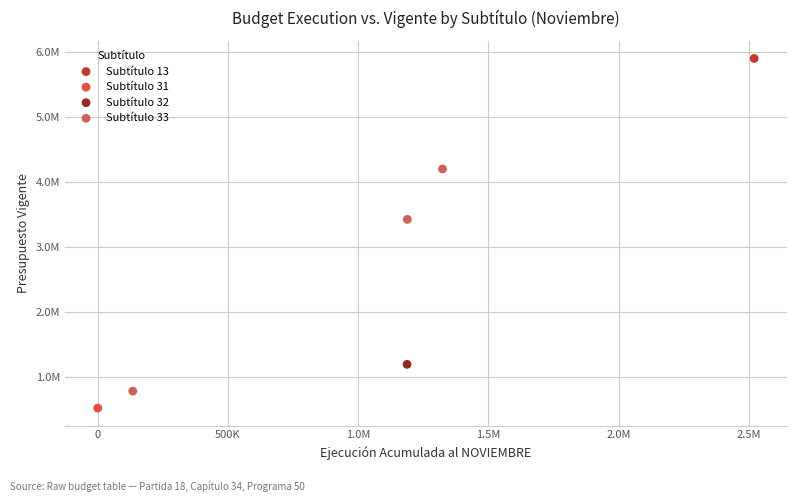

What are all the series names shown in the legend?

Subtítulo 13, Subtítulo 31, Subtítulo 32, Subtítulo 33